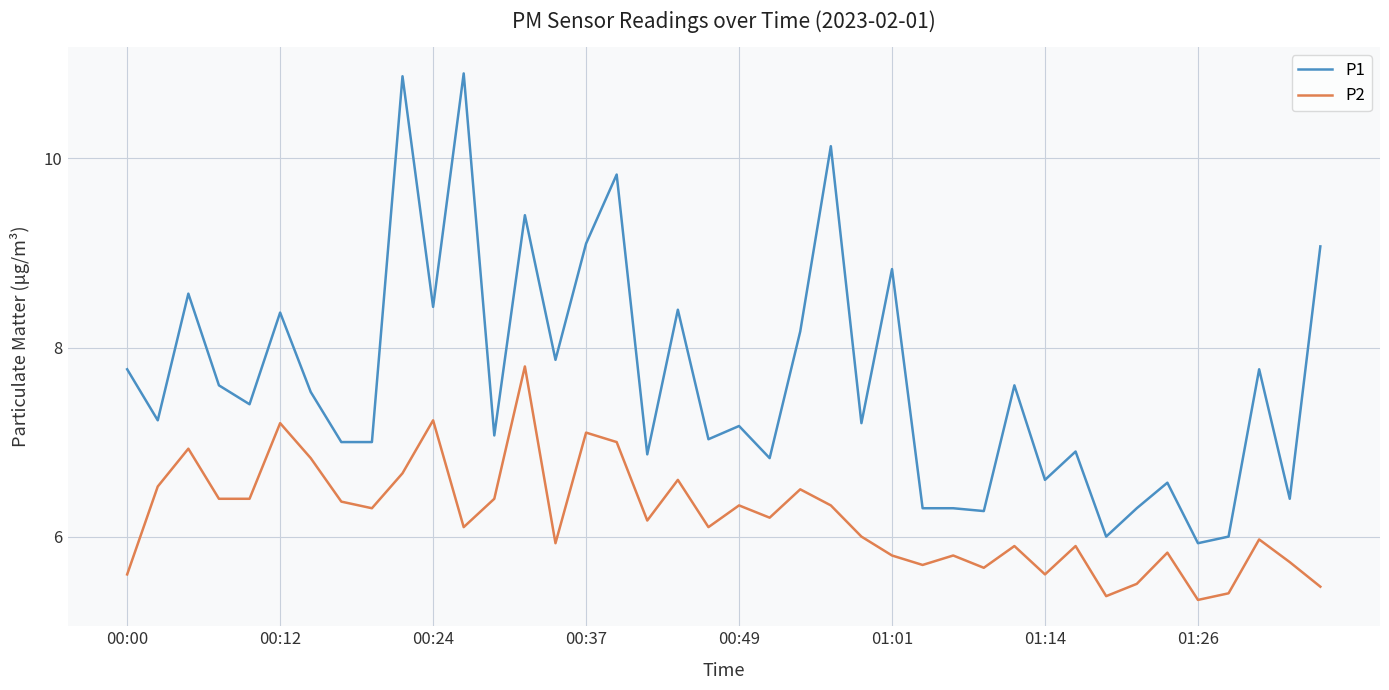

List the series in order of their peak value, highest first.

P1, P2